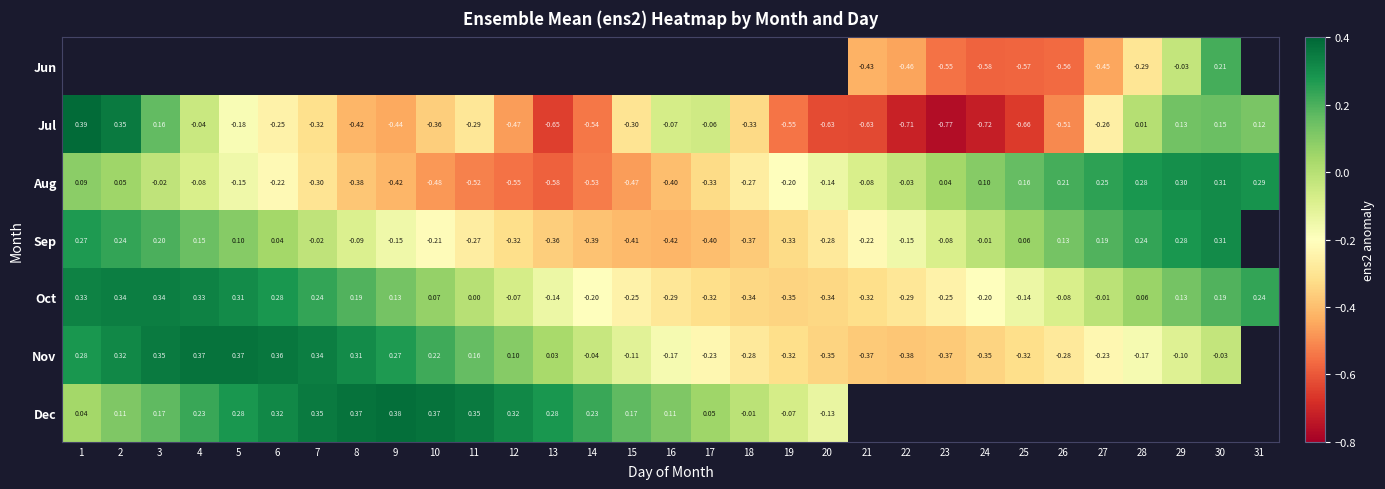

At which label is Nov closest to 0?

13